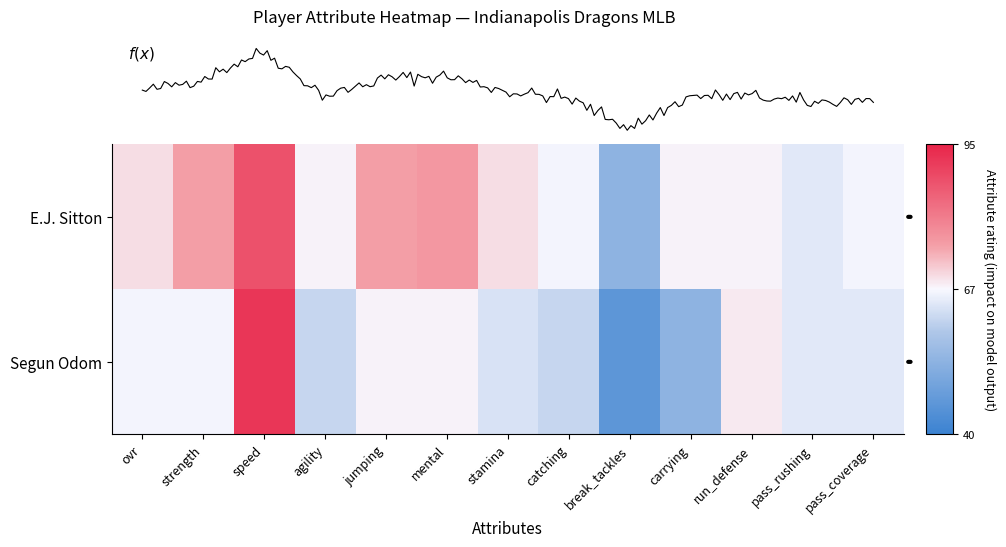

Where does the Segun Odom series first go above 65?

ovr